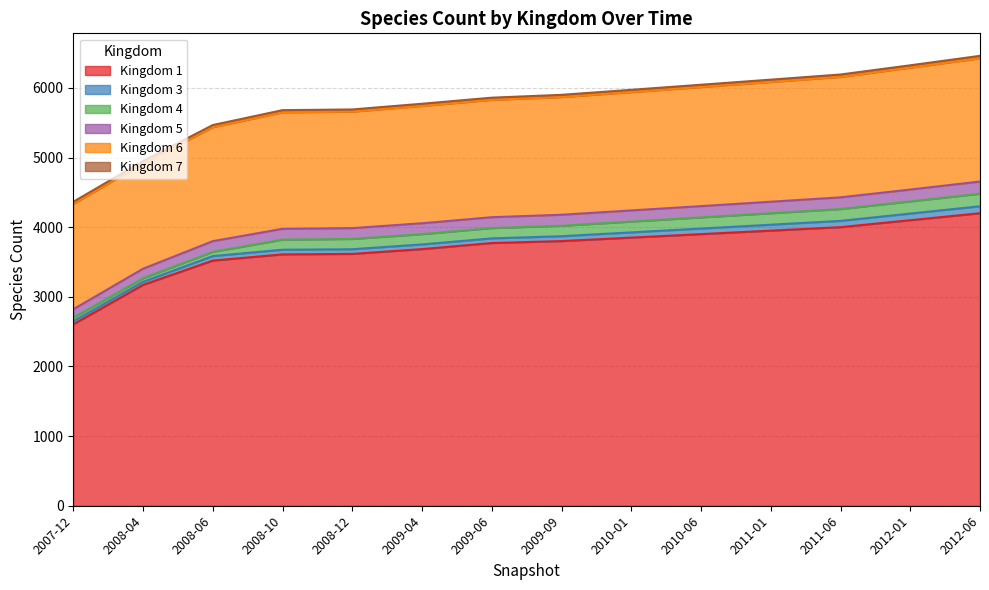

At which label does 1 reach its minimum?

2007-12